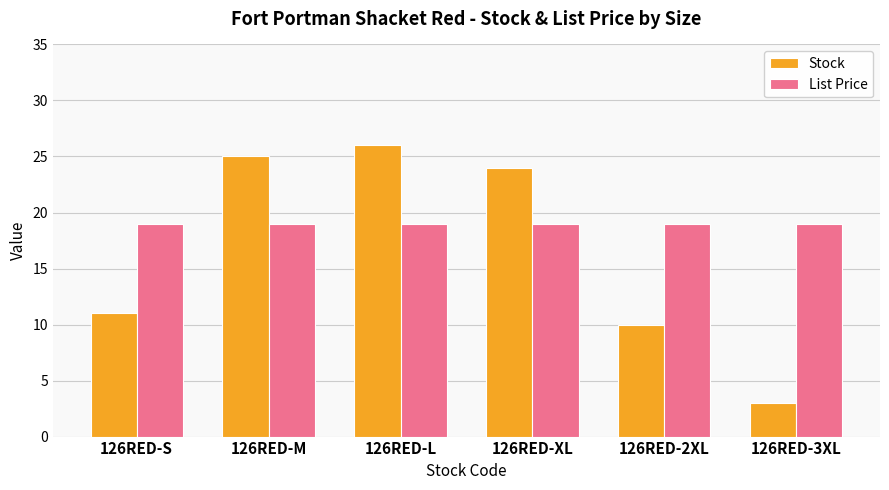

At which category is the sum across all series the highest?

126RED-L